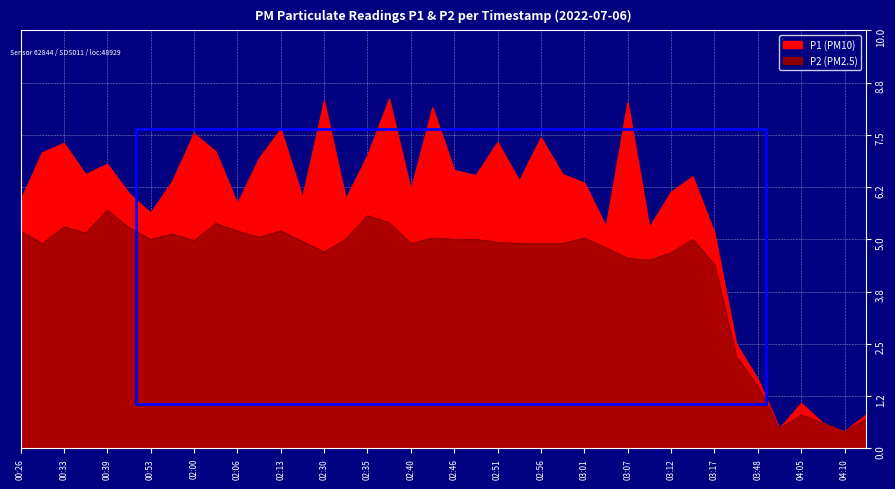

True or false: P2 and P1 intersect in this chart.

False